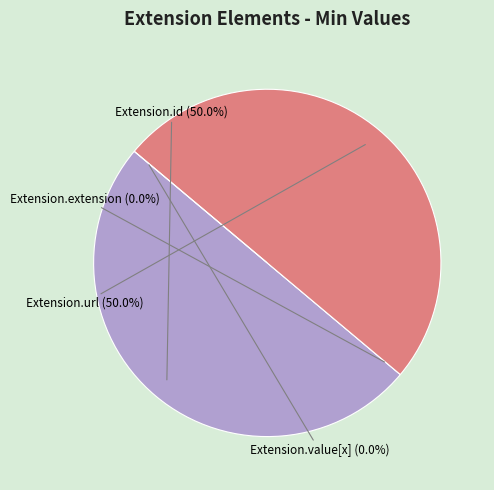

The Extension.extension slice represents 1% of the pie. True or false?

False